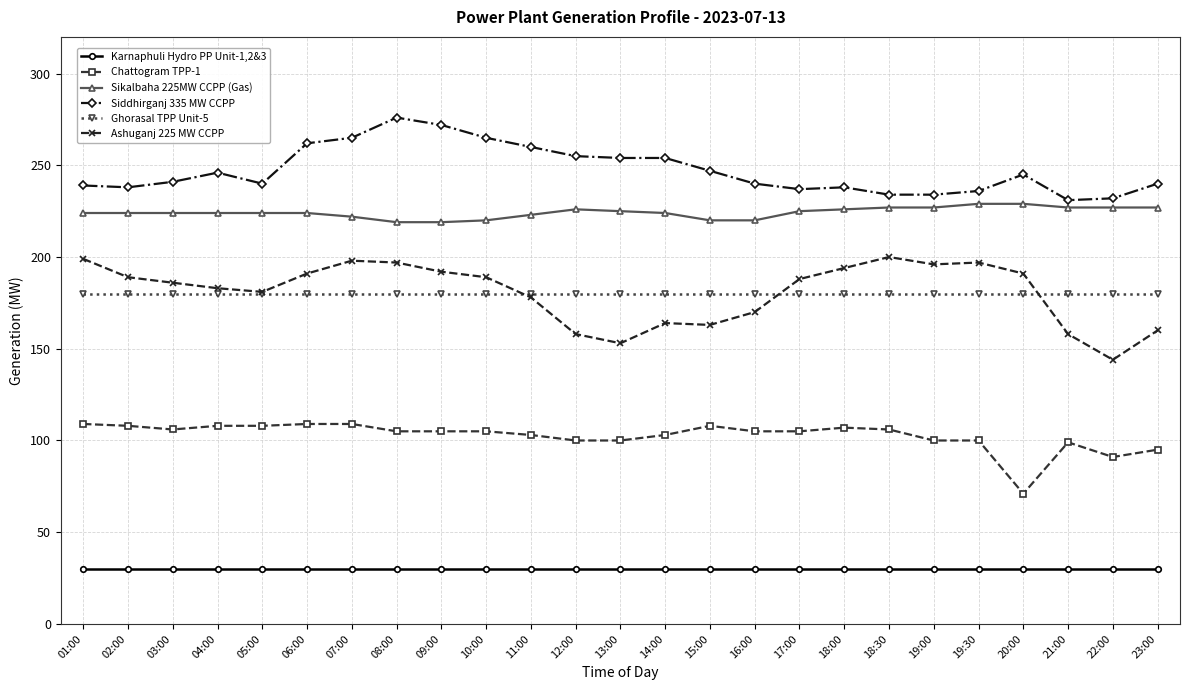

What is the approximate value of Karnaphuli Hydro PP Unit-1,2&3 at 10:00?

30